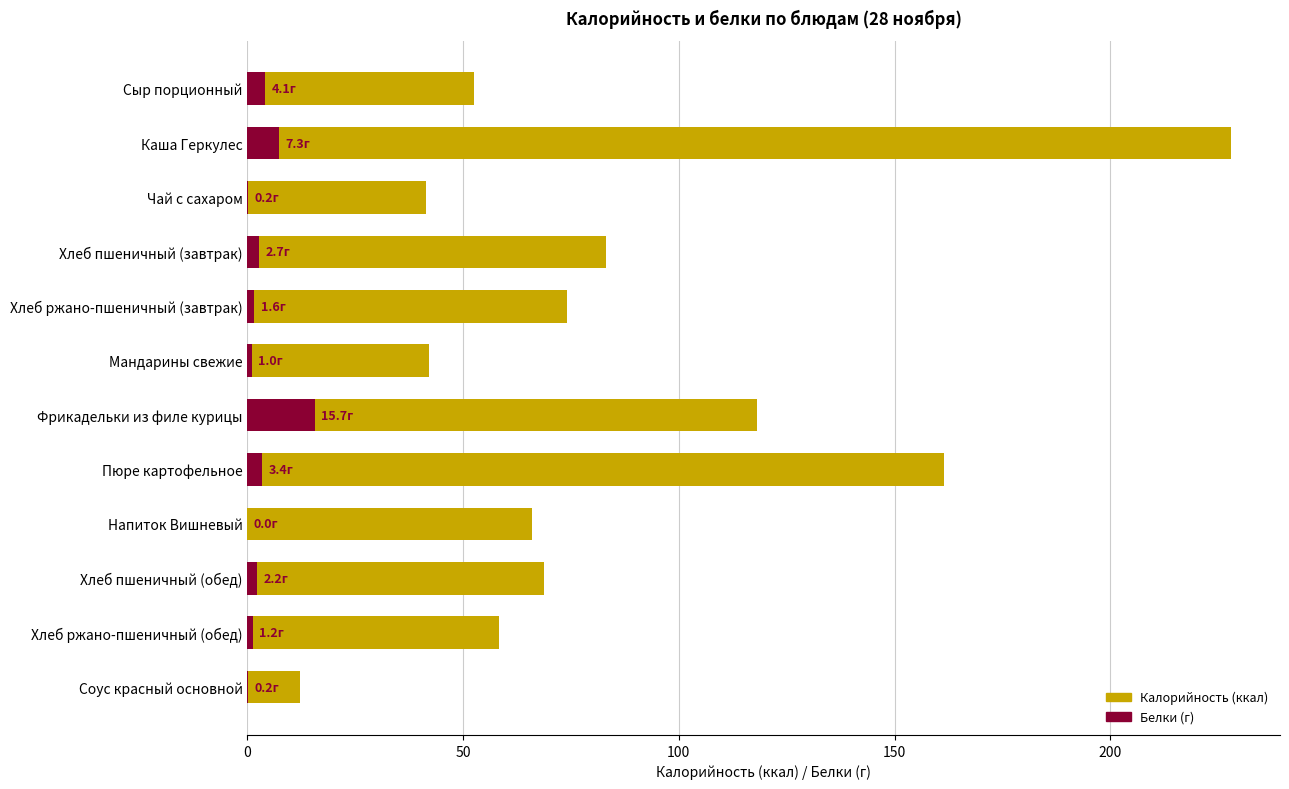

What is the approximate value of Белки at Чай с сахаром?

0.2